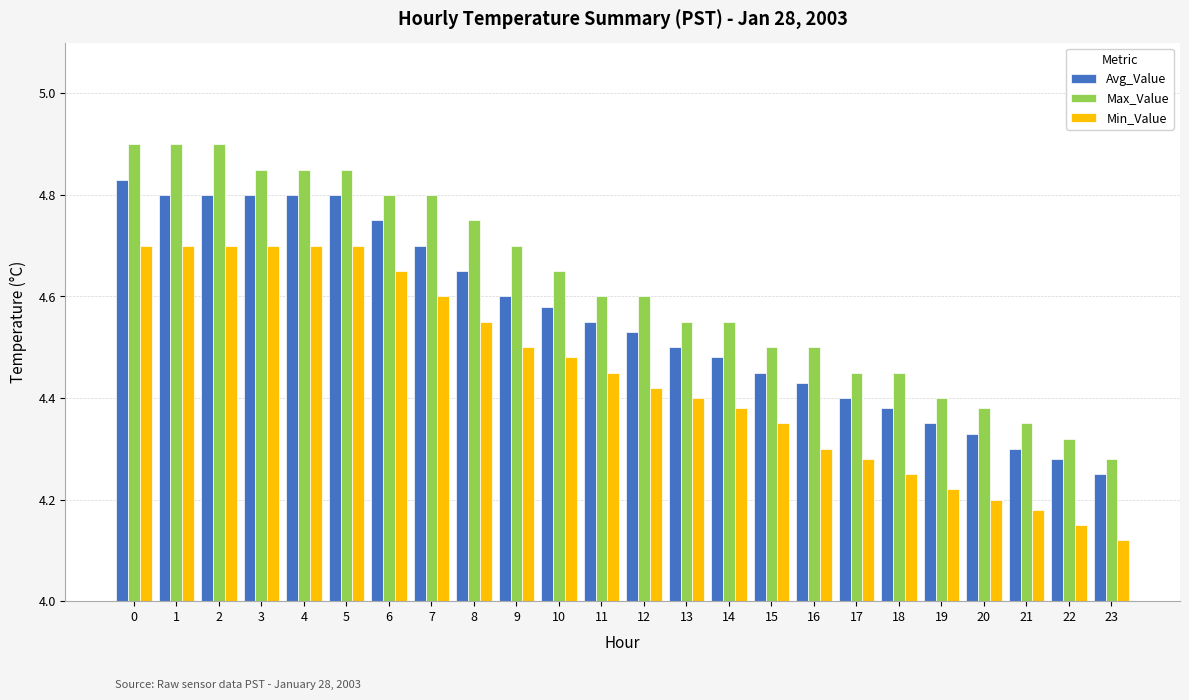

True or false: Max_Value has a value of 1.7 at 17.

False